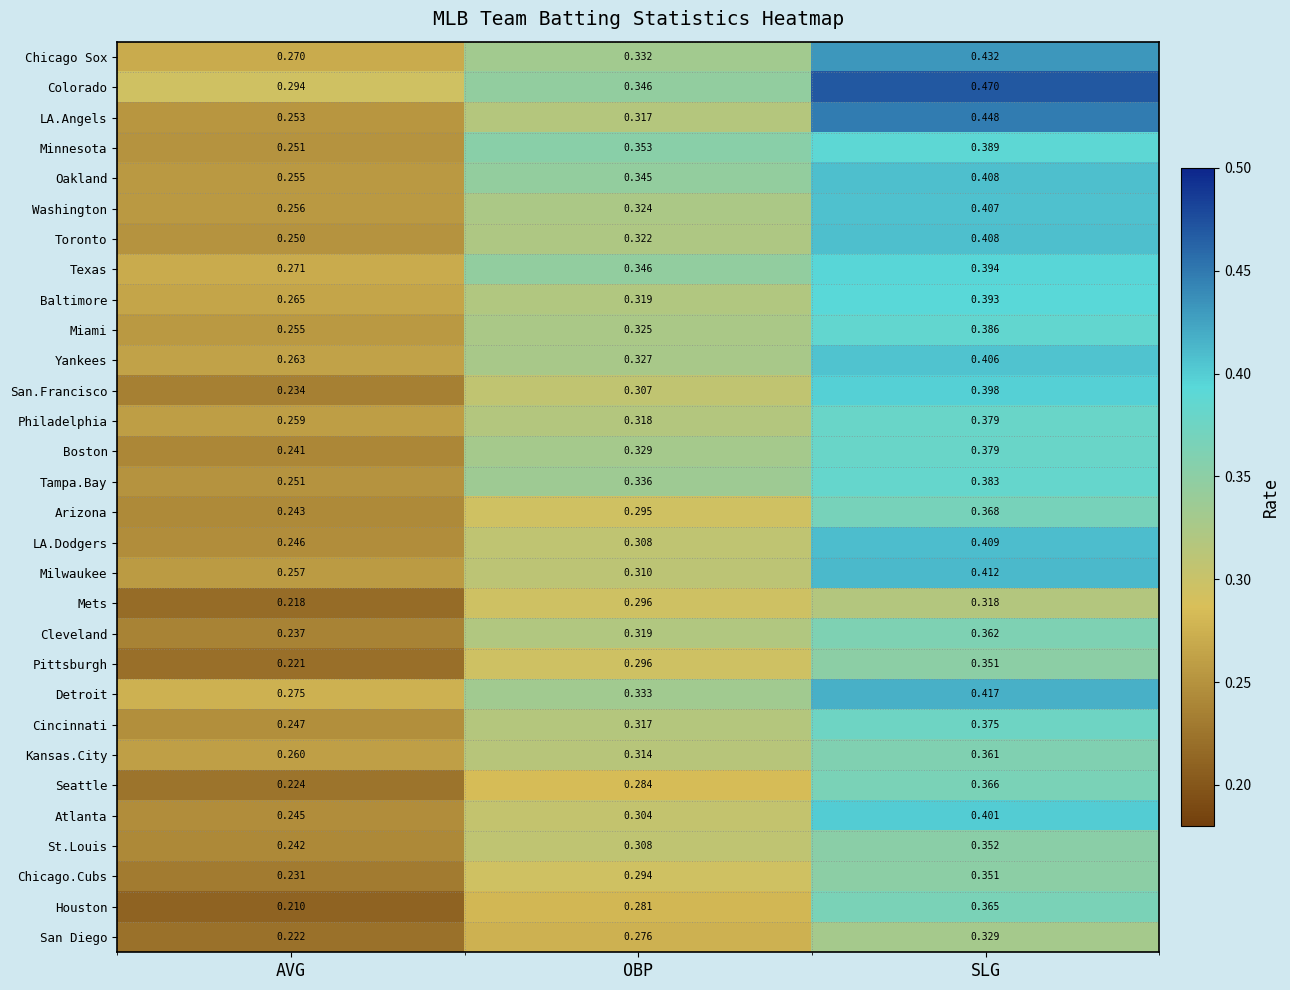

List the labels in order of Baltimore value, largest first.

SLG, OBP, AVG